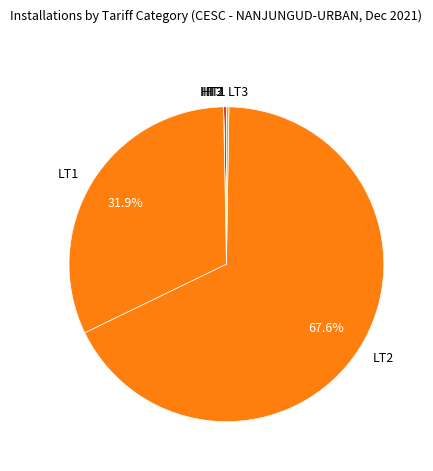

Does LT2 represent more than half of the total?

Yes